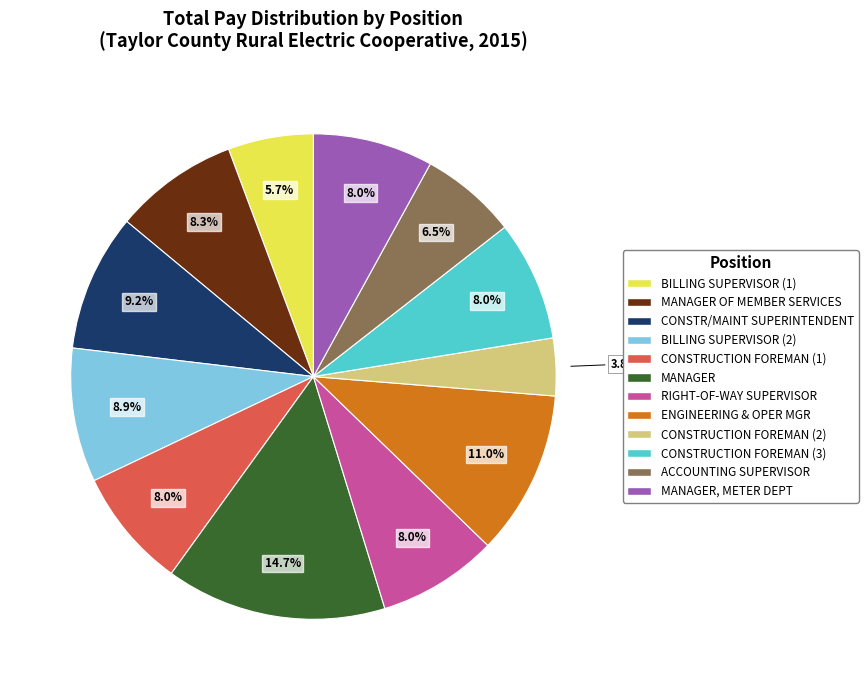

Does any single category account for the majority?

No